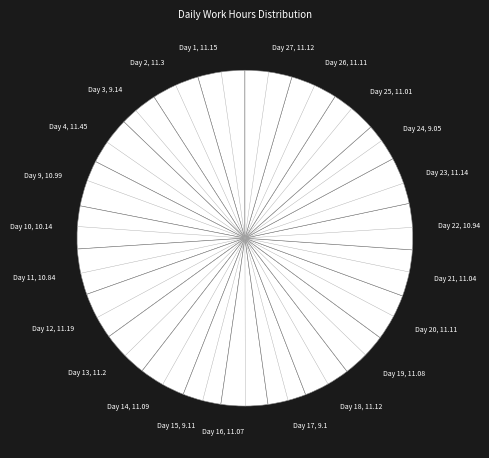

What is the ratio of the value at Day 15 to the value at Day 19?

0.8